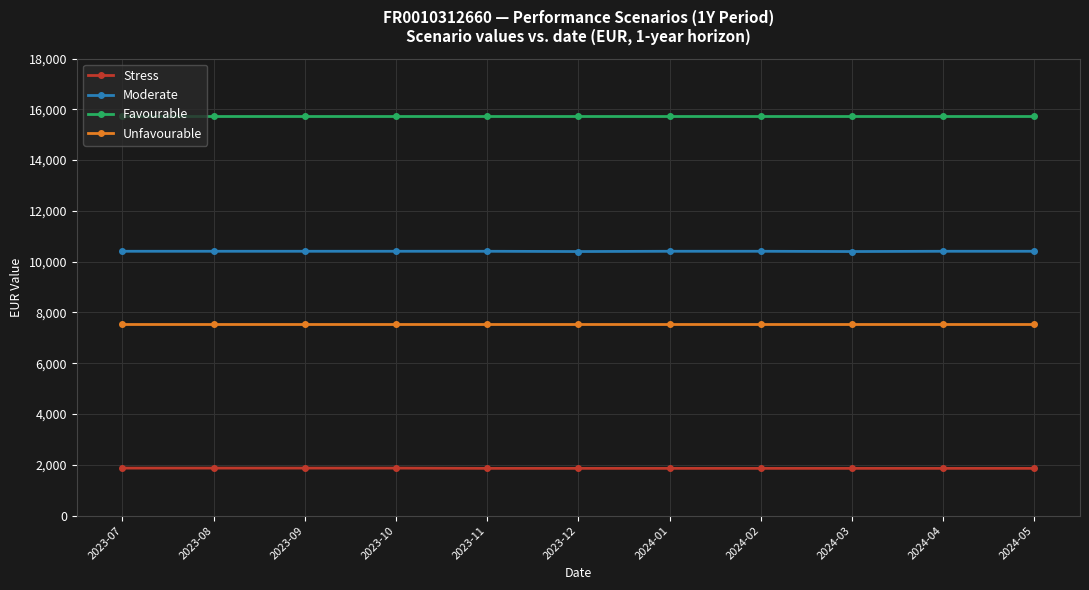

How many data points in Stress are above 1860?

4